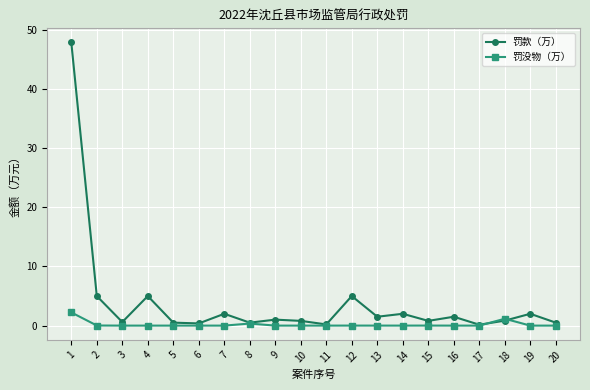

What is the spread (max minus min) of values at 19?

2.0